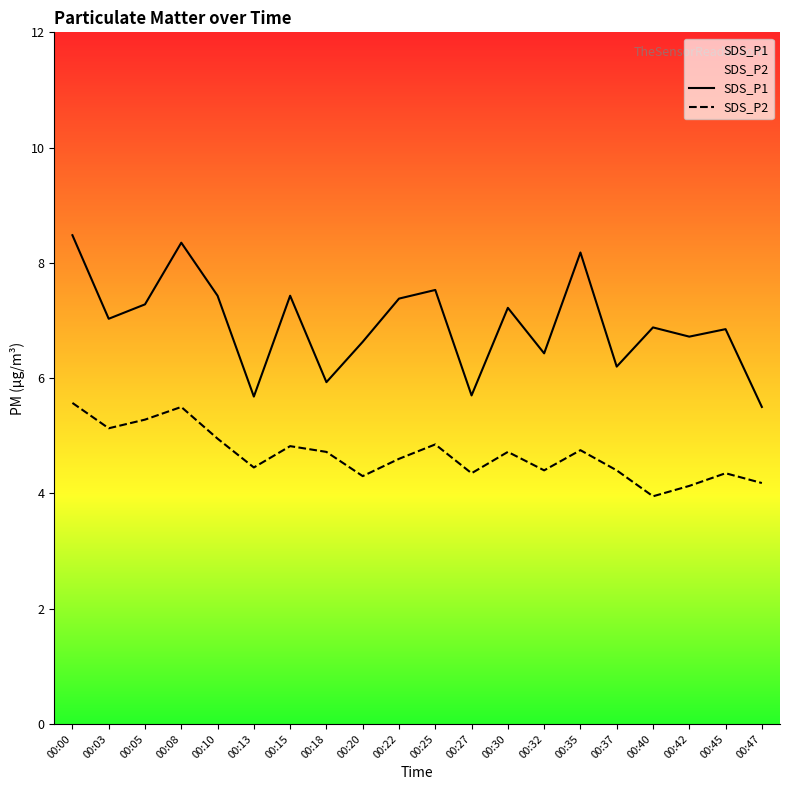

What is the sum of the SDS_P1 values at 00:32 and 00:45?

13.3